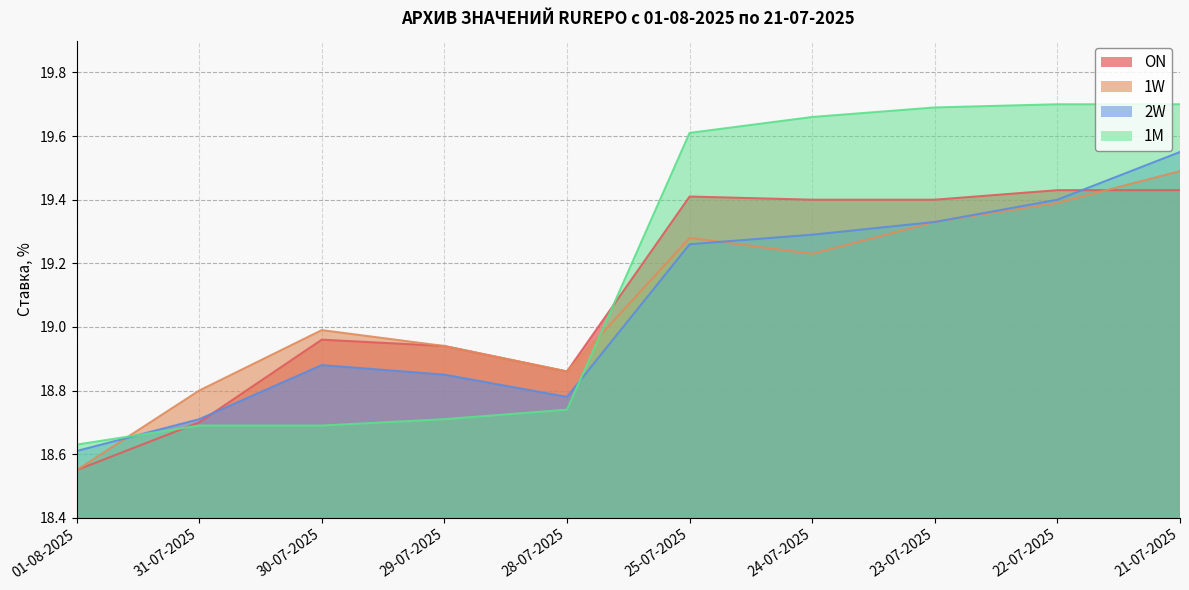

At how many categories does at least one series exceed 18?

10